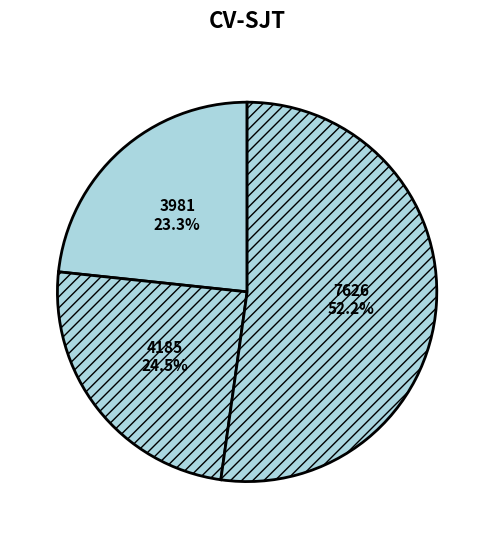

Between 3981 and 7626, which is larger?

7626